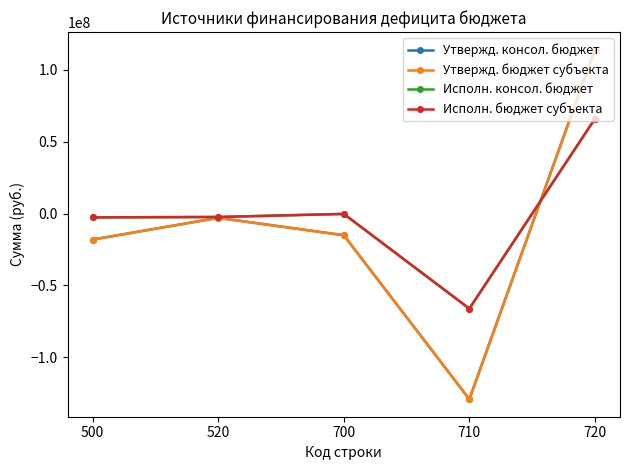

The Утвержд. бюджет субъекта series shows -25575750.2 at 700. True or false?

False